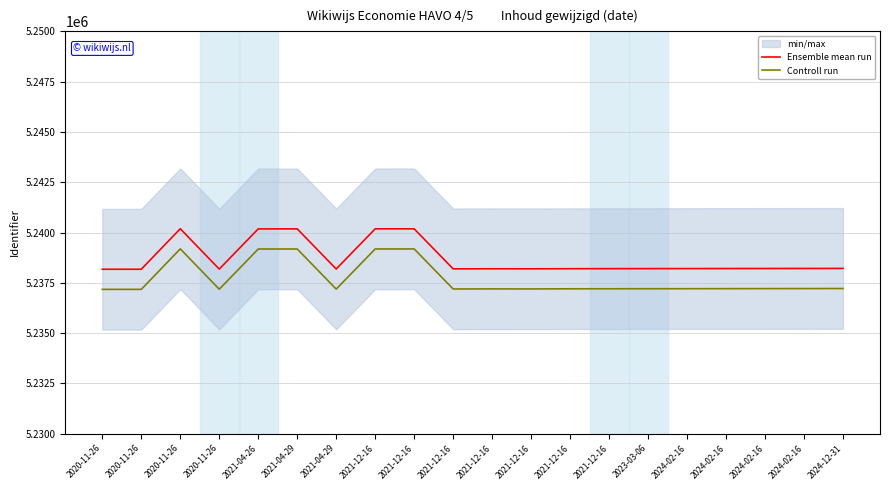

Is it true that Ensemble mean run equals 7491250 at 2021-04-29?

False